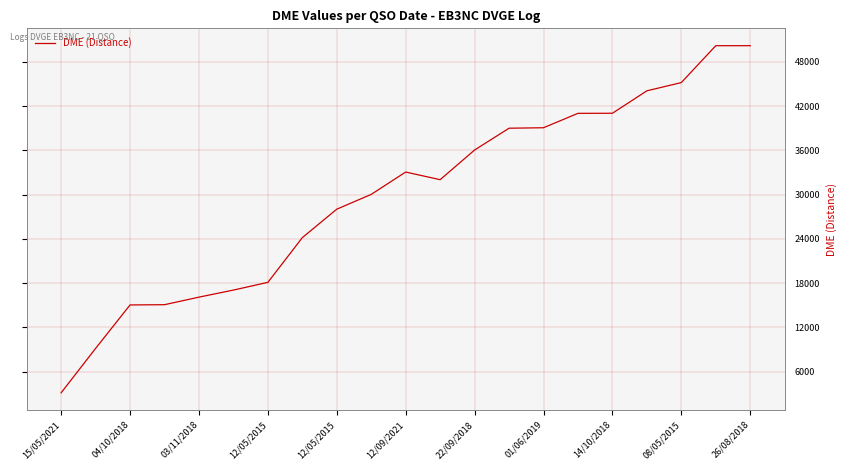

What is the smallest value displayed?

3120